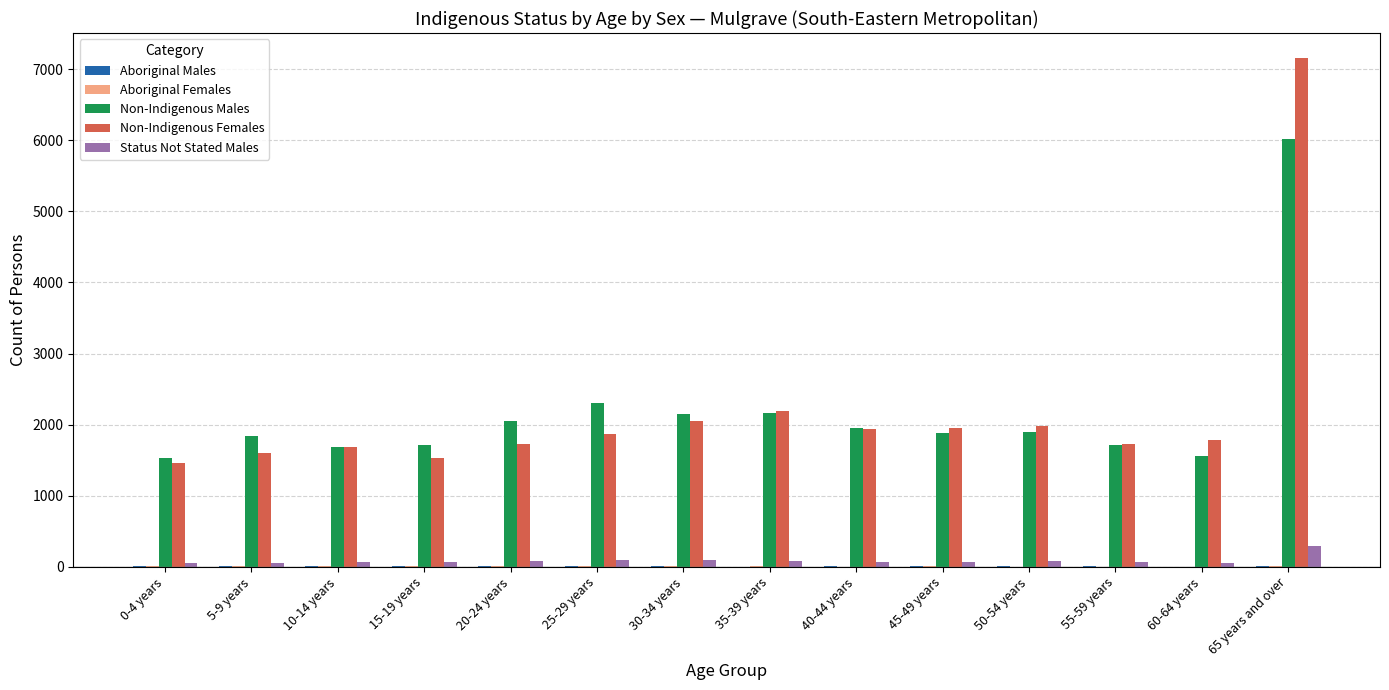

Which category has the highest value in the Non-Indigenous Females series?

65 years and over